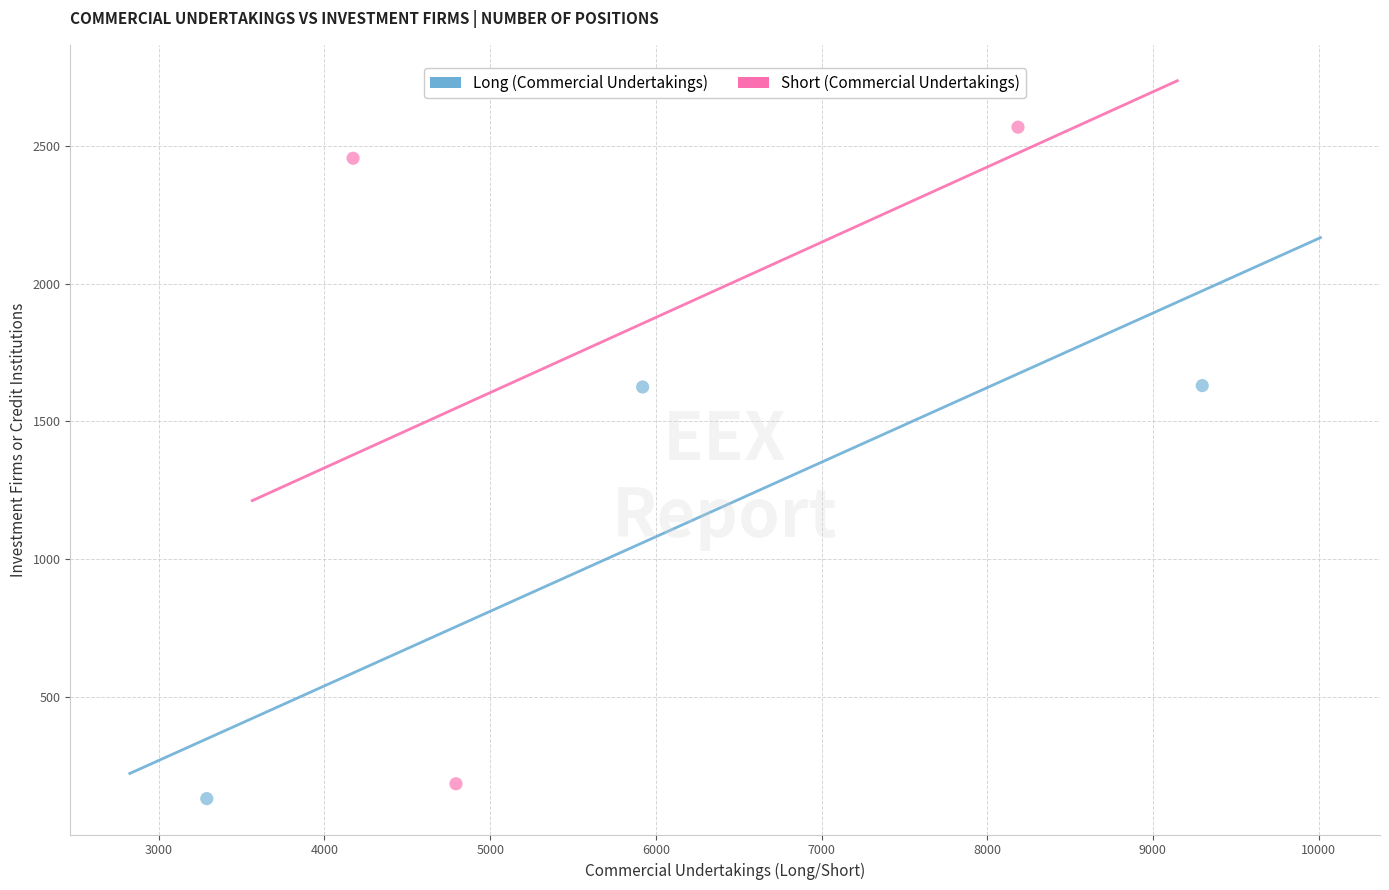

Which series contains the highest Y value?

Short (Commercial Undertakings)